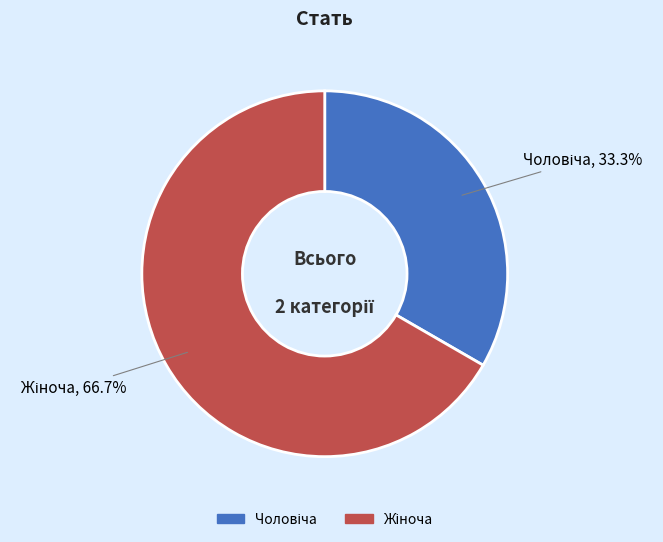

Does any single category account for the majority?

Yes